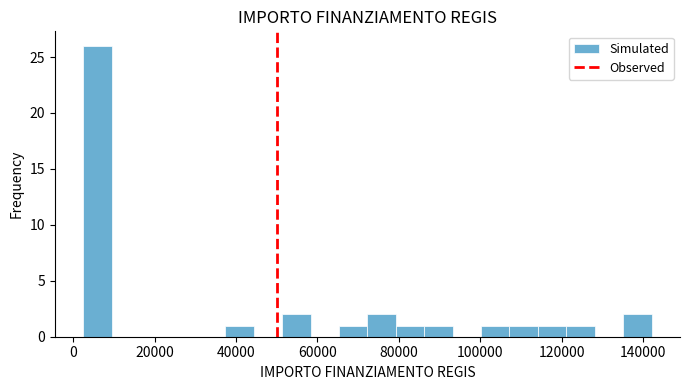

Read against the x-axis, roughly where is the centre of the tallest bar?

6000